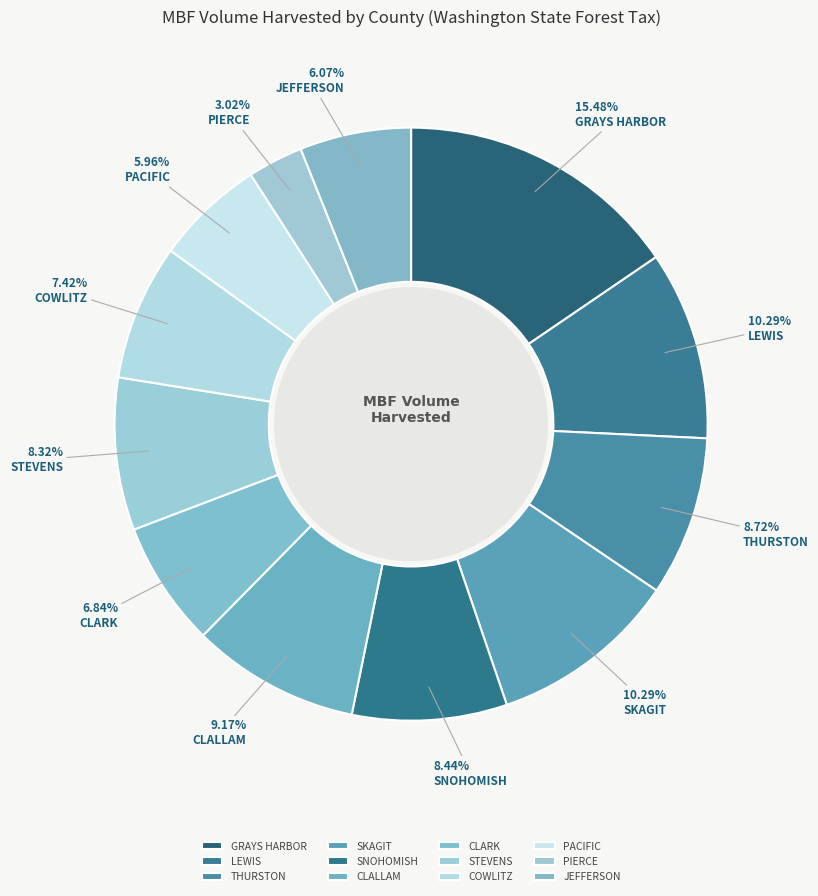

How many segments does this pie chart have?

12